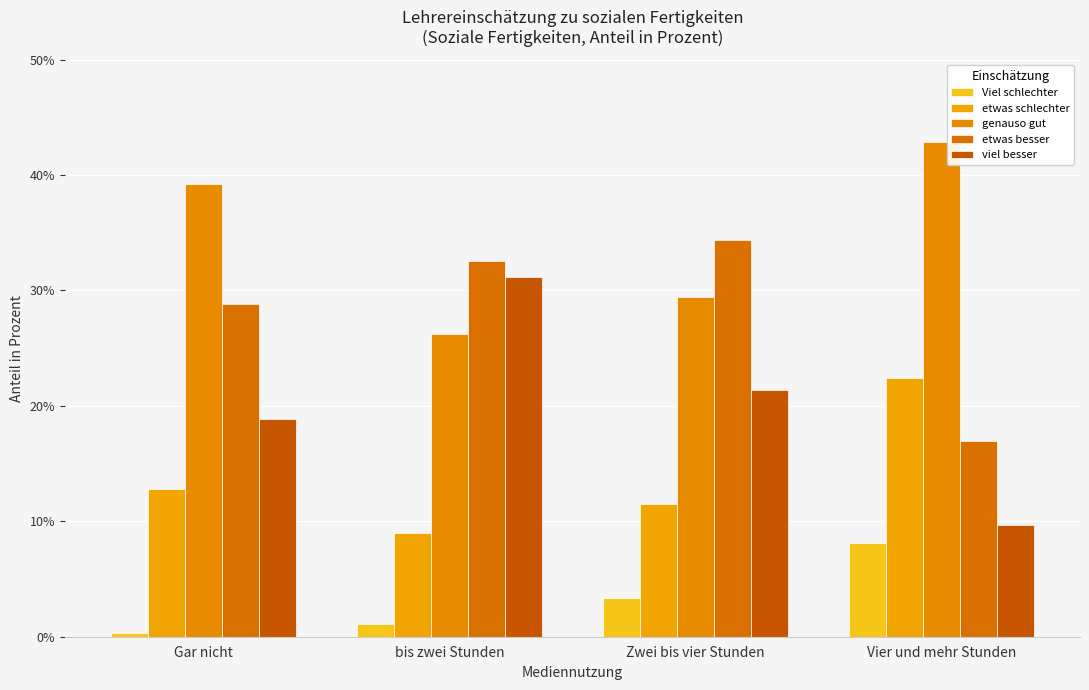

What is the smallest value displayed?

0.3